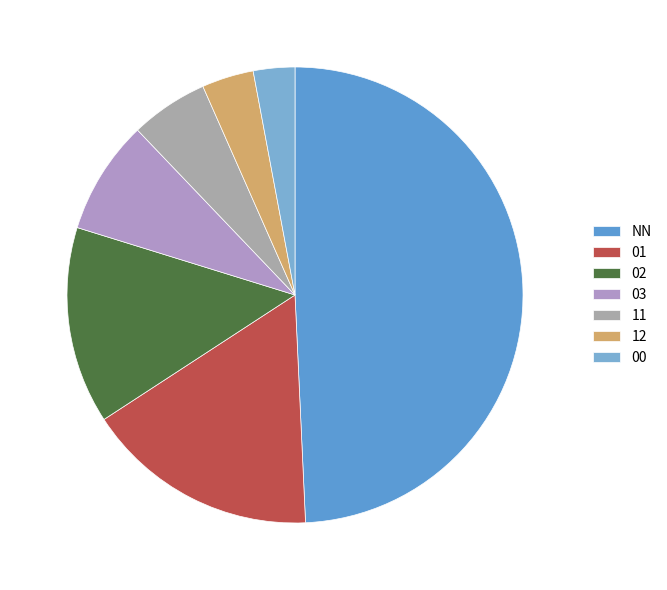

Which has a higher value, 03 or 11?

03